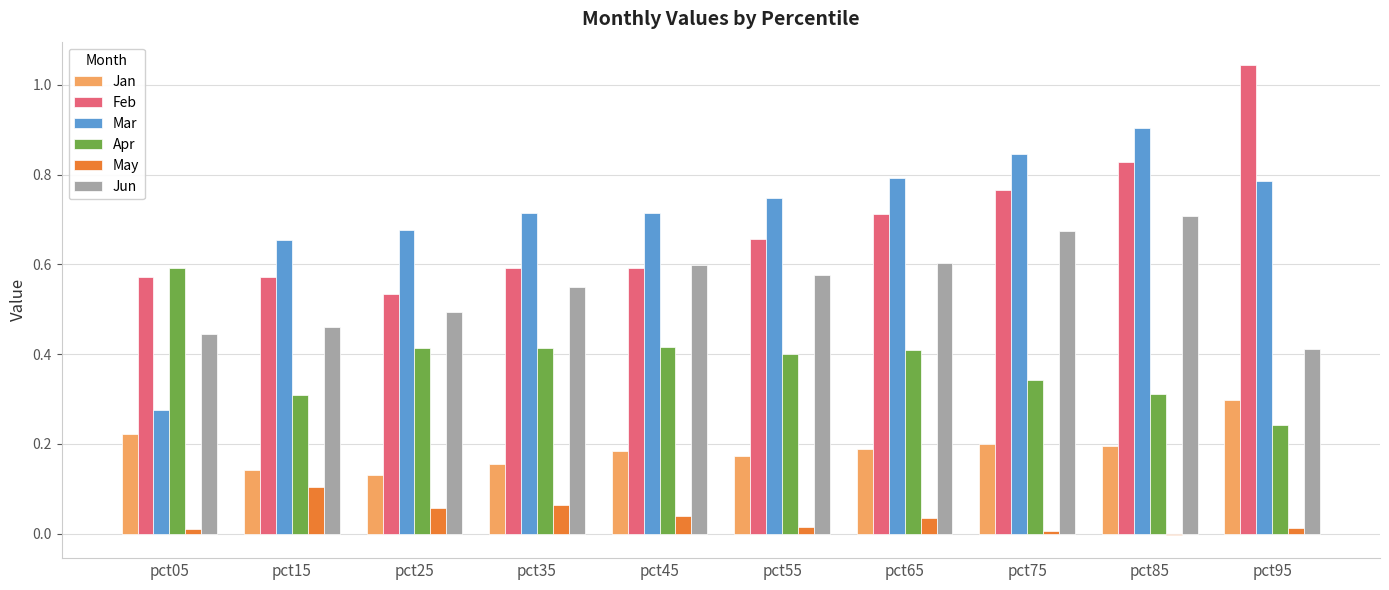

At which category is the sum across all series the highest?

pct85